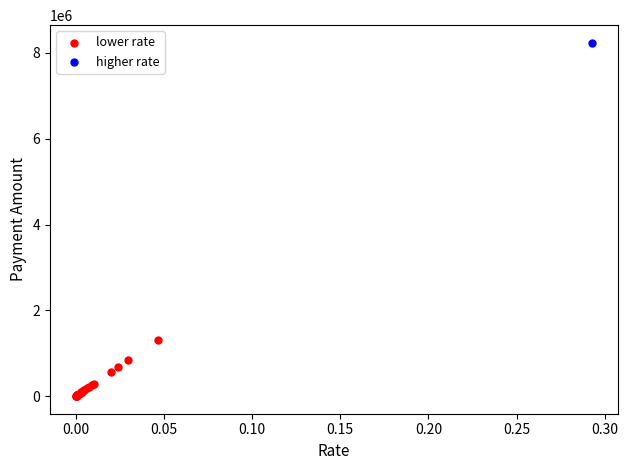

What are all the series names shown in the legend?

lower rate, higher rate